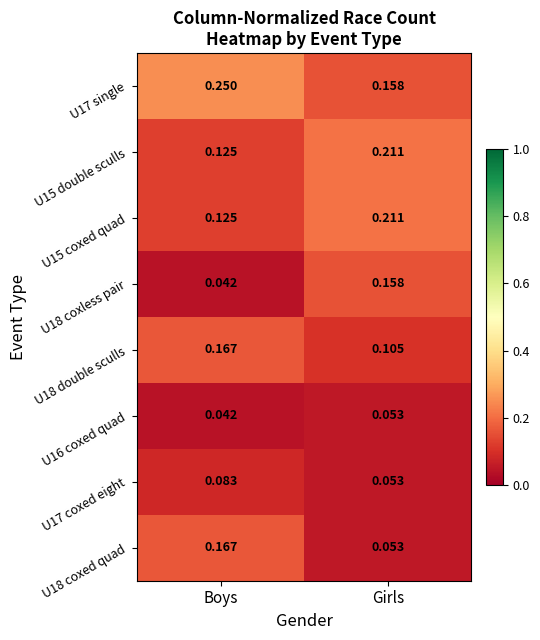

At which category is the sum across all series the highest?

Girls